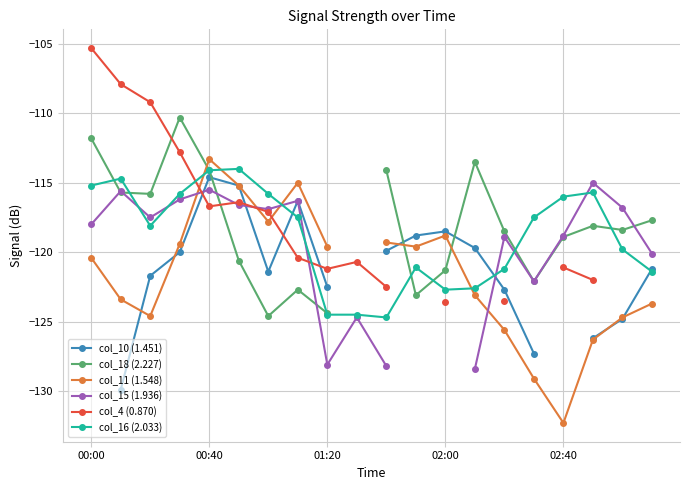

How many lines are shown in the chart?

6